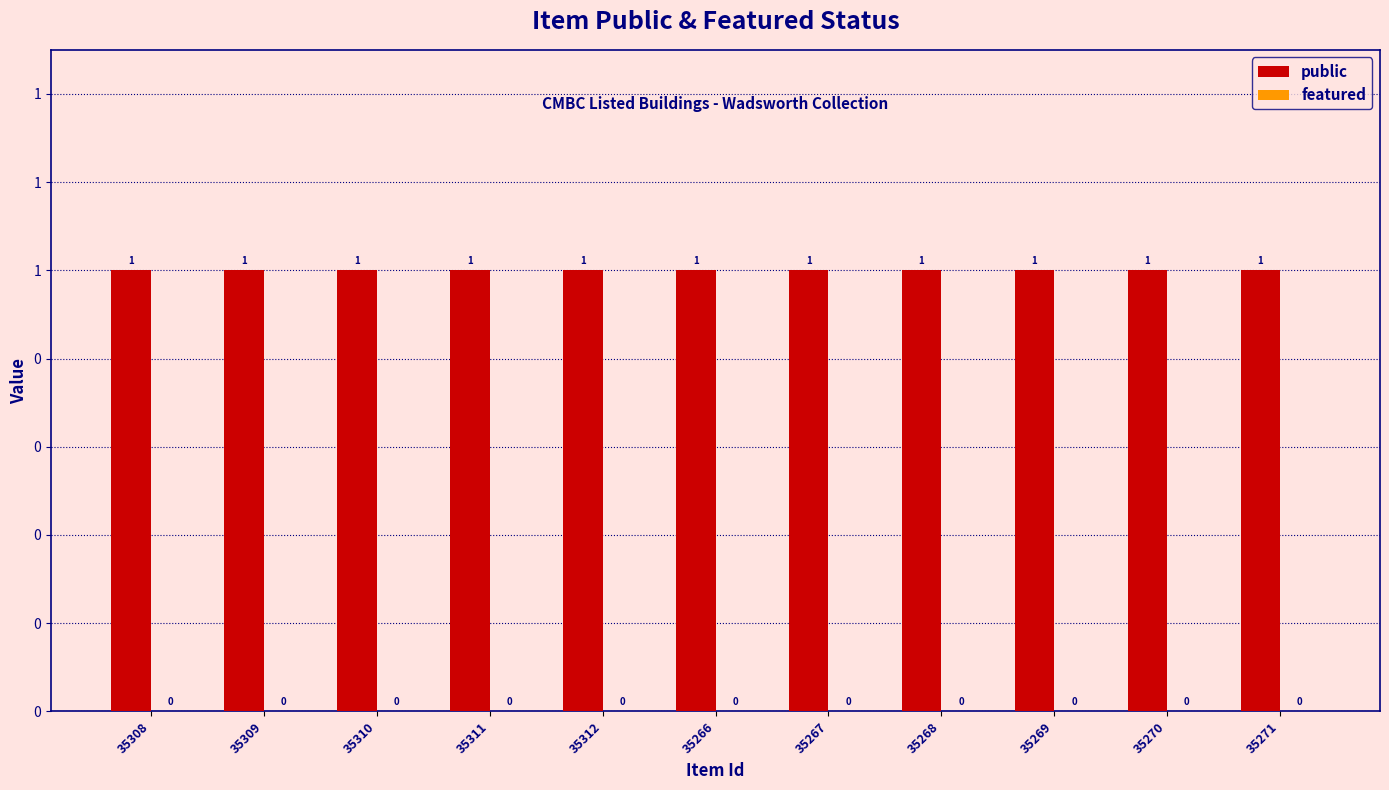

Reading left to right, transcribe all the data shown in this chart.

public: 35308=1	35309=1	35310=1	35311=1	35312=1	35266=1	35267=1	35268=1	35269=1	35270=1	35271=1
featured: 35308=0	35309=0	35310=0	35311=0	35312=0	35266=0	35267=0	35268=0	35269=0	35270=0	35271=0